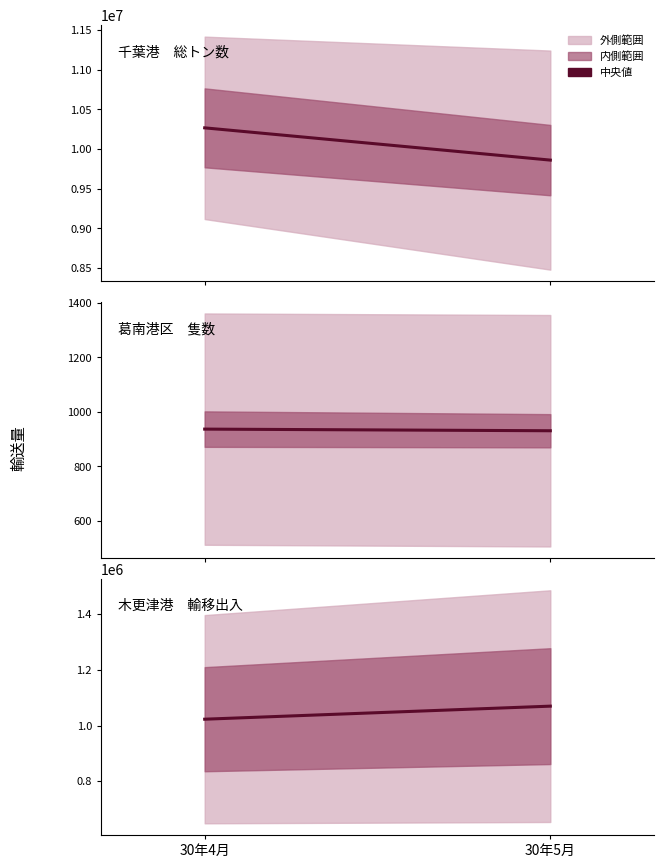

Where is 千葉港　総トン数 nearest to the value 10064066?

30年4月